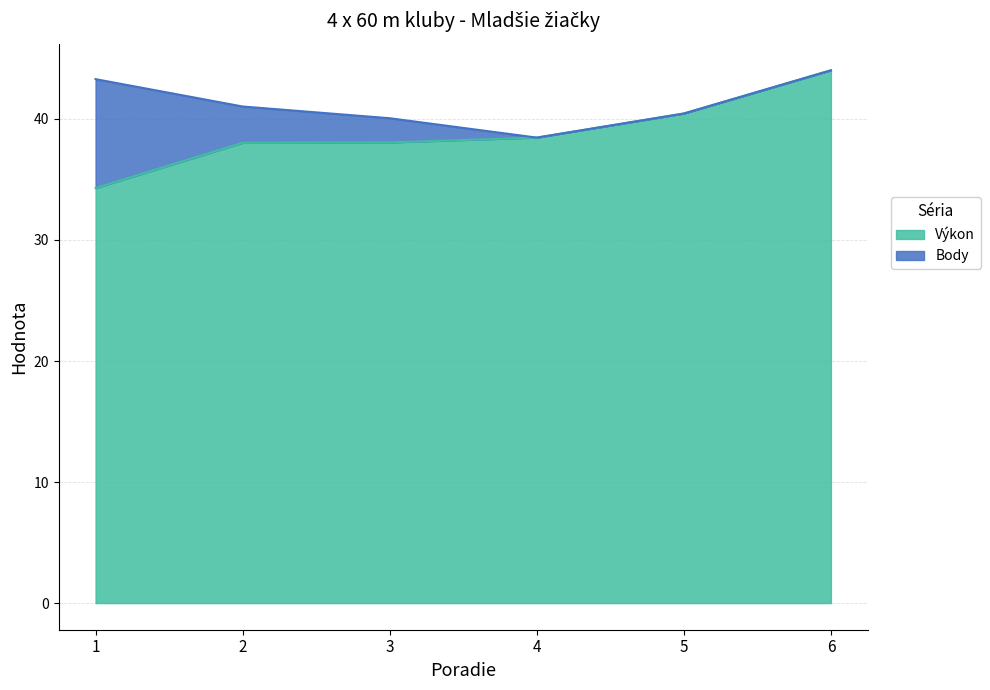

Which category has the highest value in the Výkon series?

6